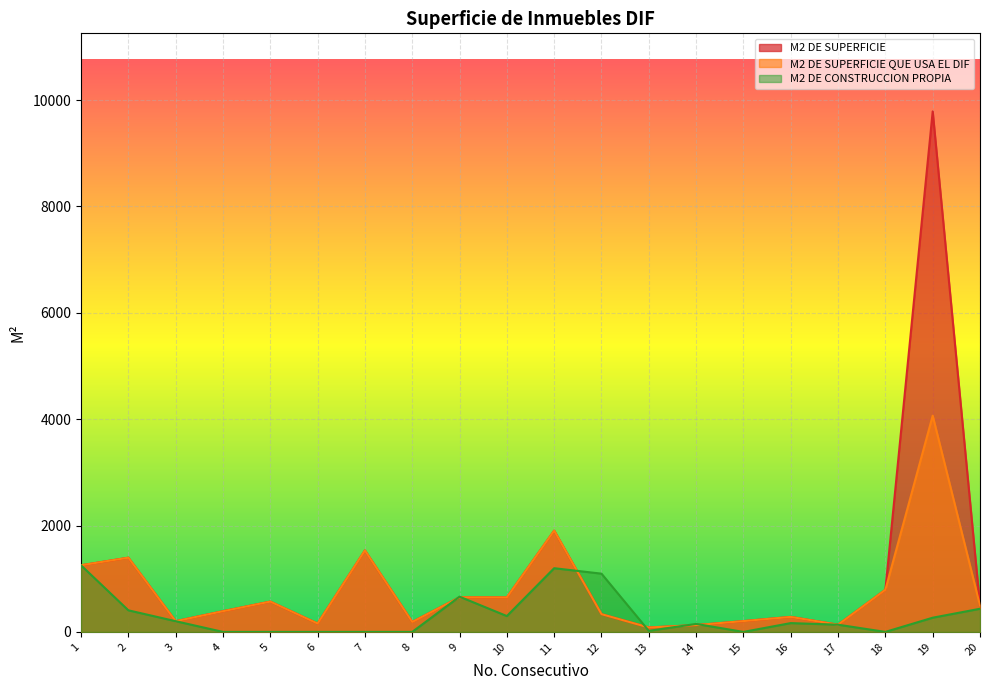

List the labels in order of M2 DE SUPERFICIE value, smallest first.

13, 14, 17, 6, 8, 3, 15, 16, 12, 4, 20, 5, 10, 9, 18, 1, 2, 7, 11, 19